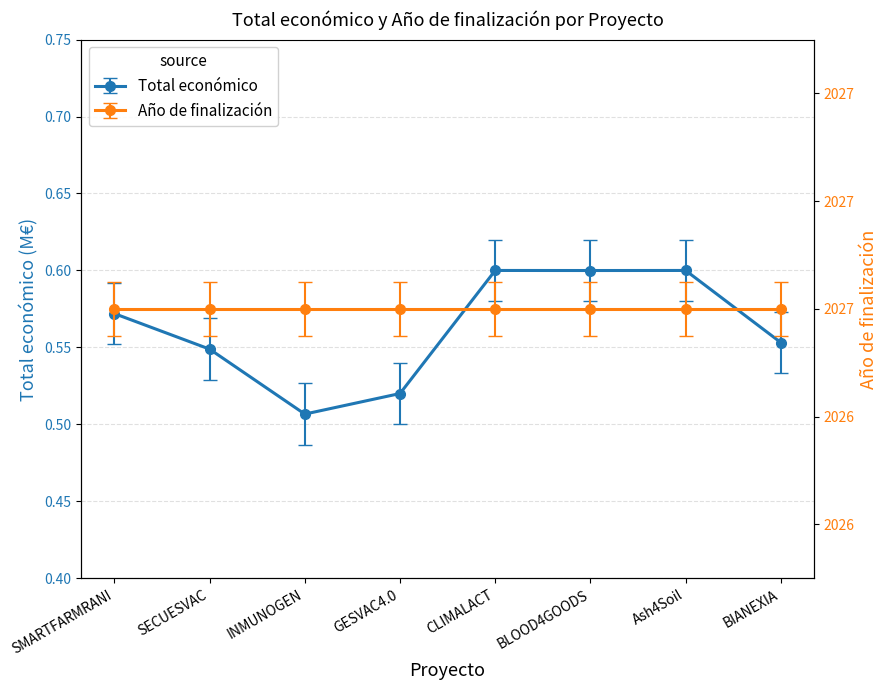

True or false: the data shows 0.6 at Ash4Soil.

True